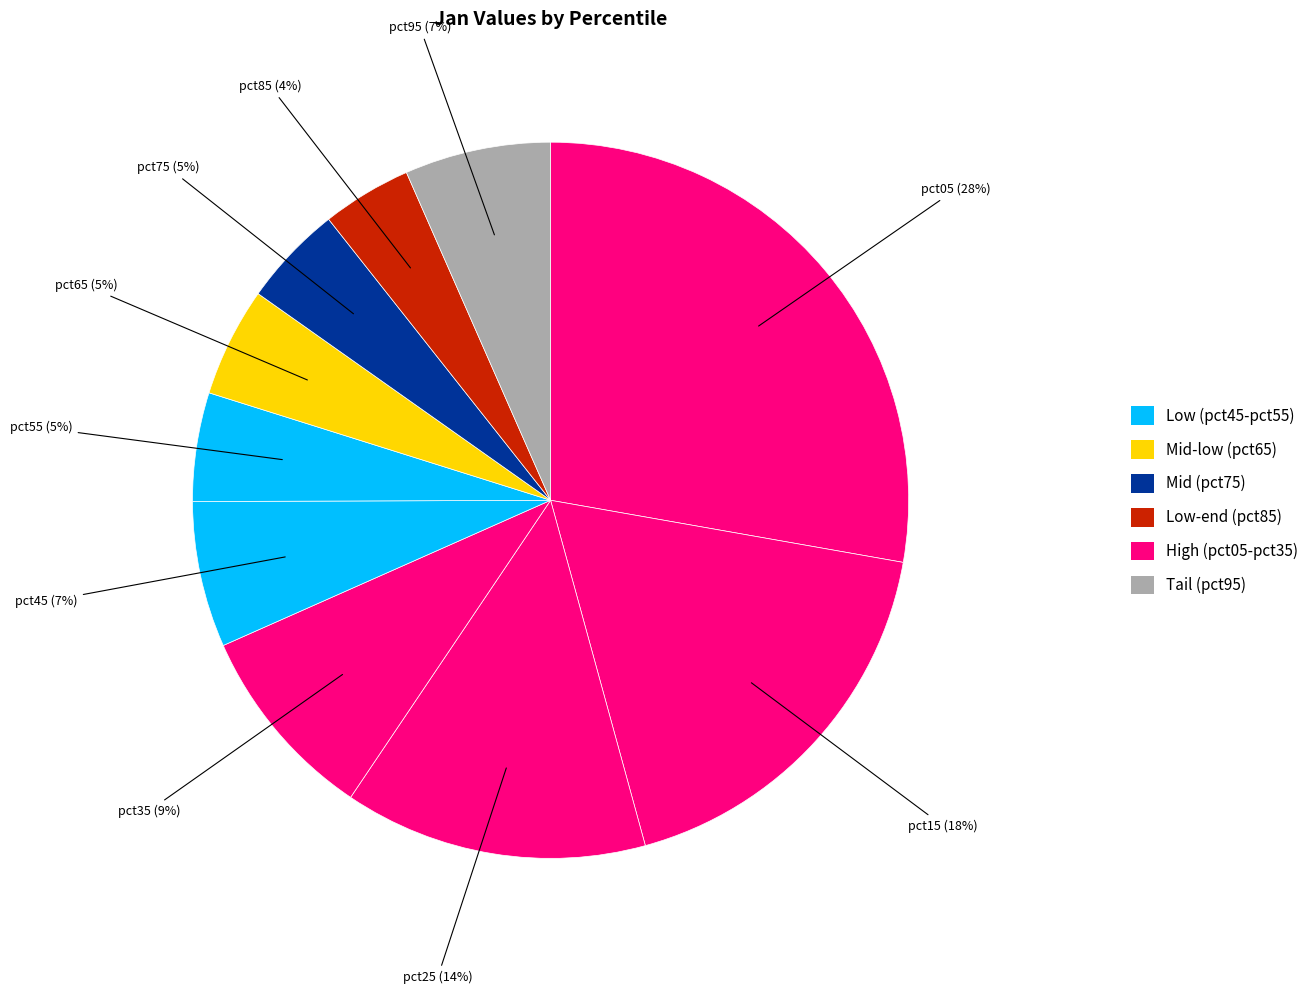

Do pct55 and pct95 together represent more than half of the pie?

No